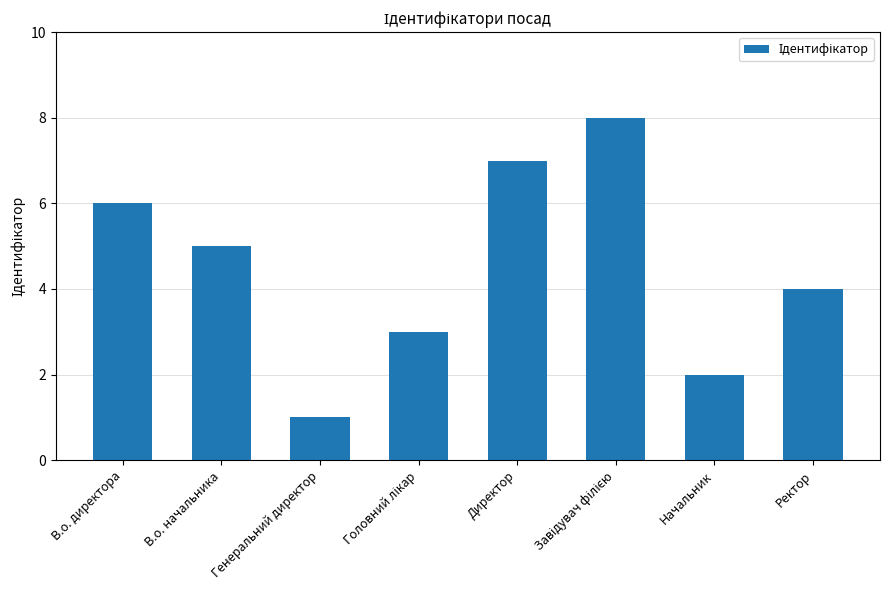

Which category has the lowest value across all series?

Генеральний директор